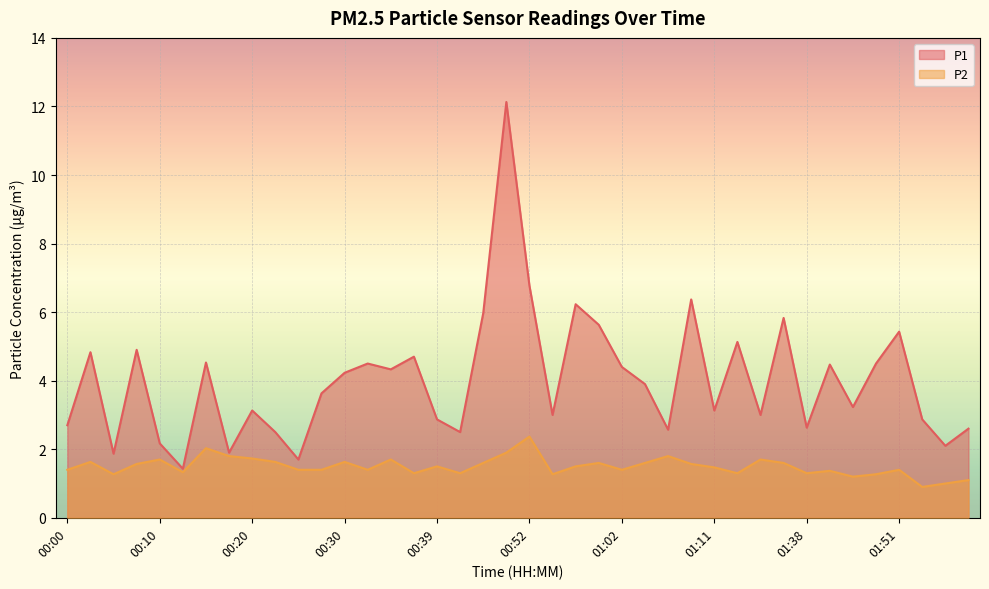

The value of P2 at 00:54 is 1.7. True or false?

False